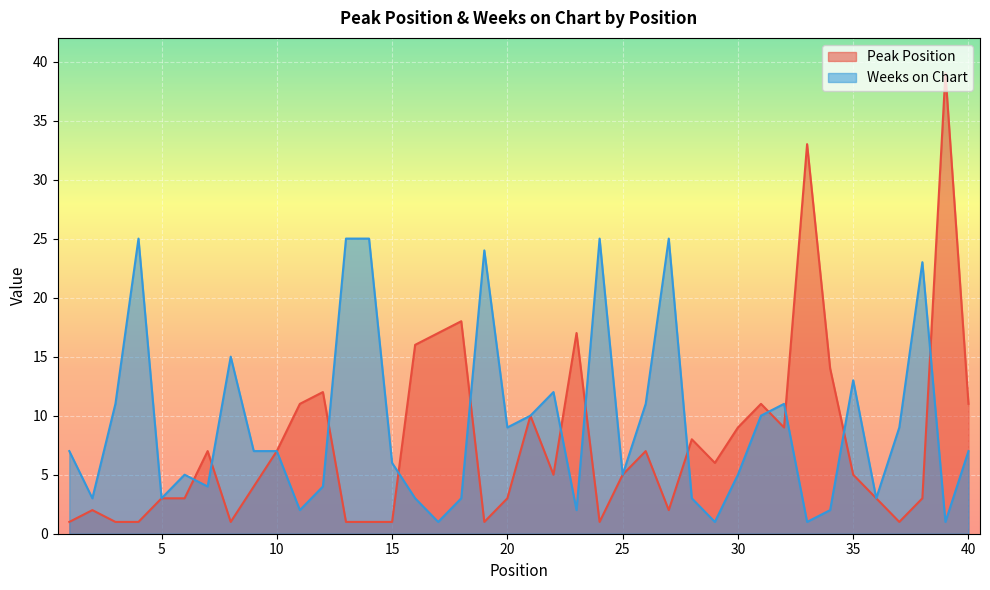

True or false: Weeks on Chart has a value of 10 at 31.

True